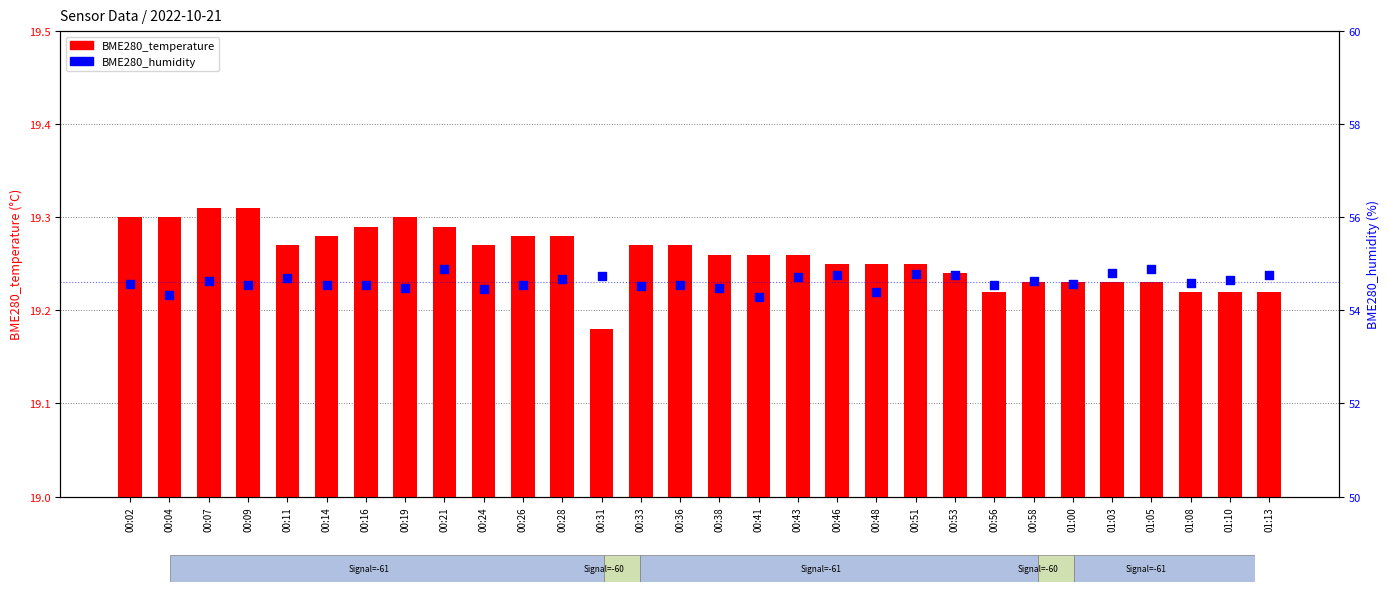

Which series has the largest Y range (max minus min)?

BME280_humidity